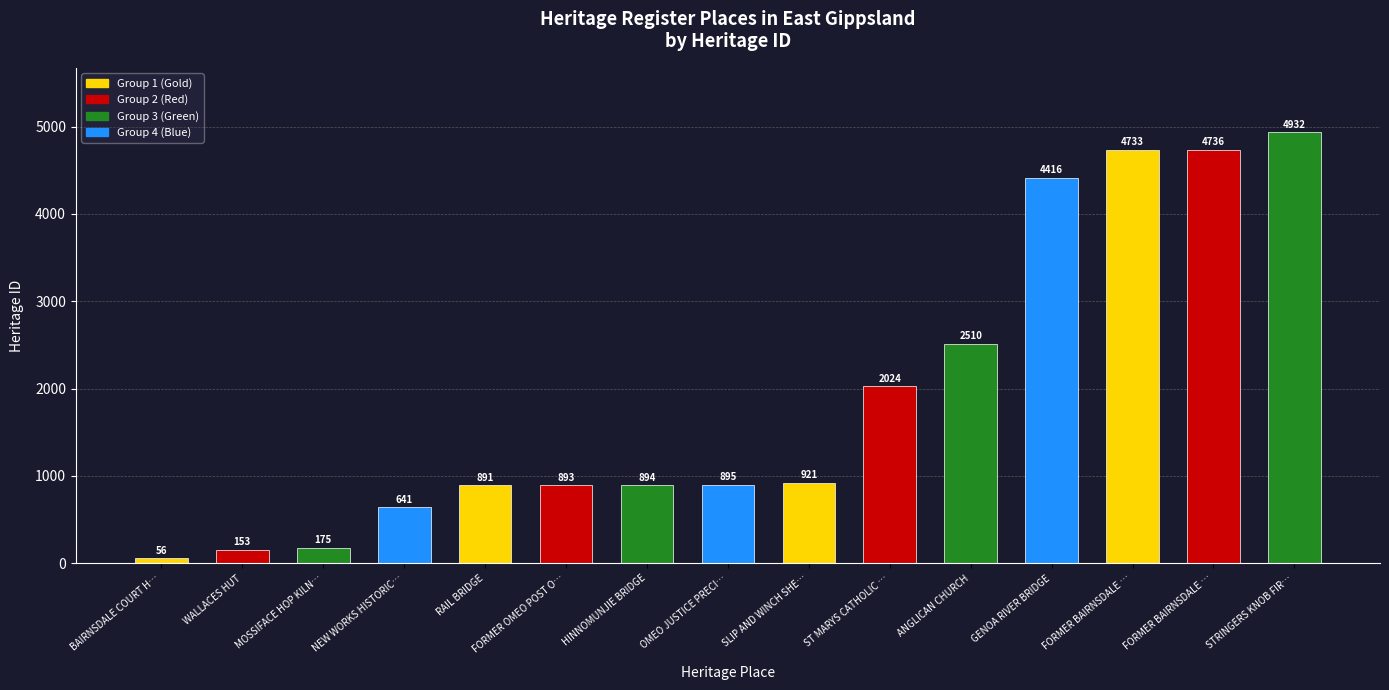

What is the ratio of the value at FORMER BAIRNSDALE … to the value at MOSSIFACE HOP KILN…?

27.1